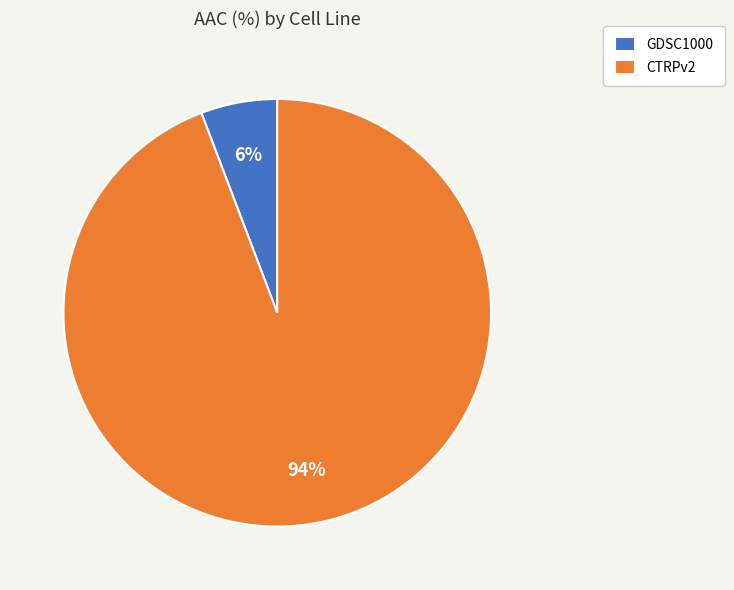

How many slices are in this pie chart?

2